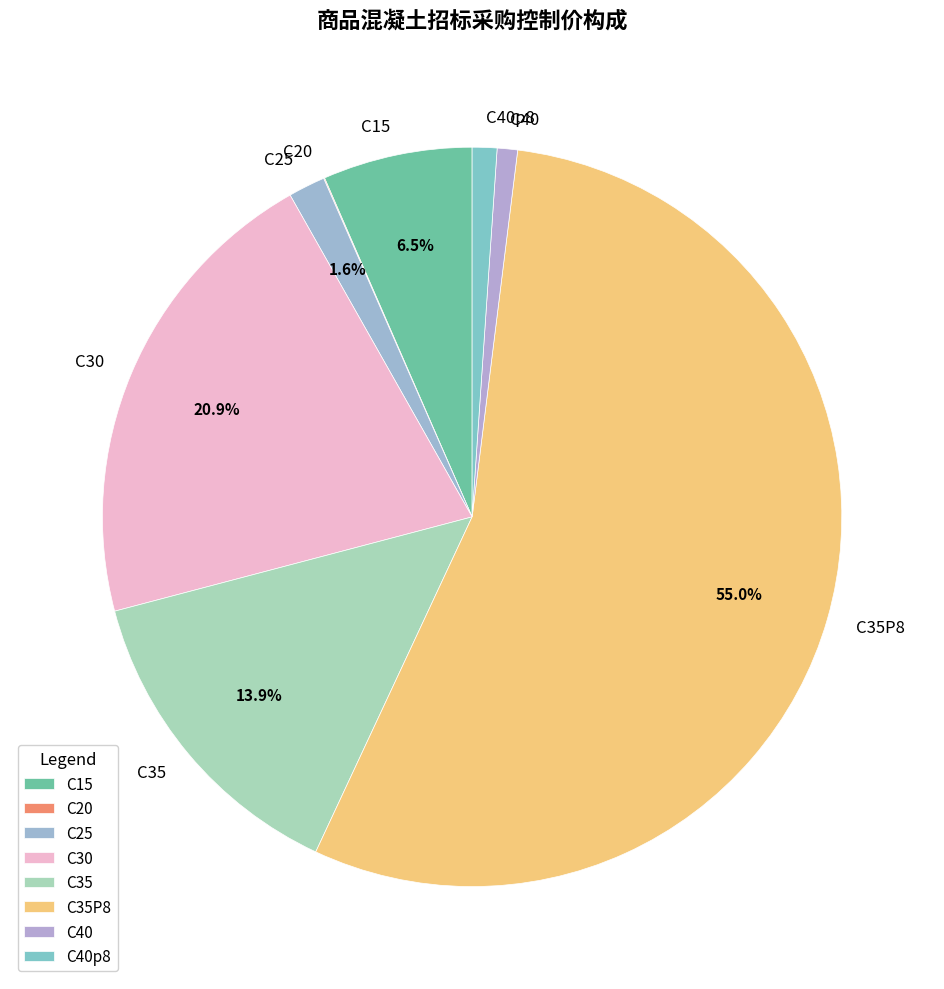

Which has a higher value, C35 or C25?

C35